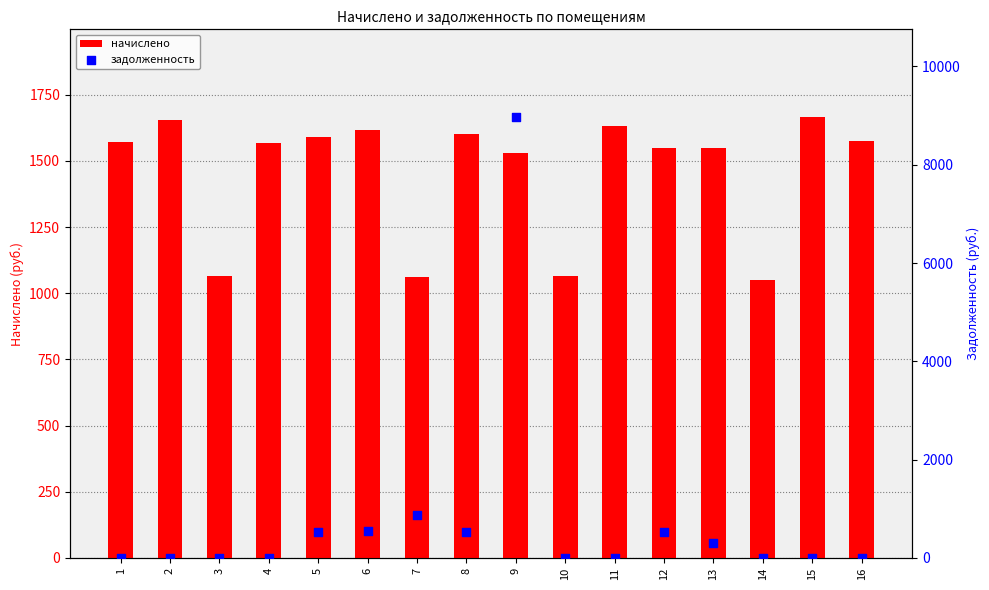

Which series has the largest Y range (max minus min)?

задолженность